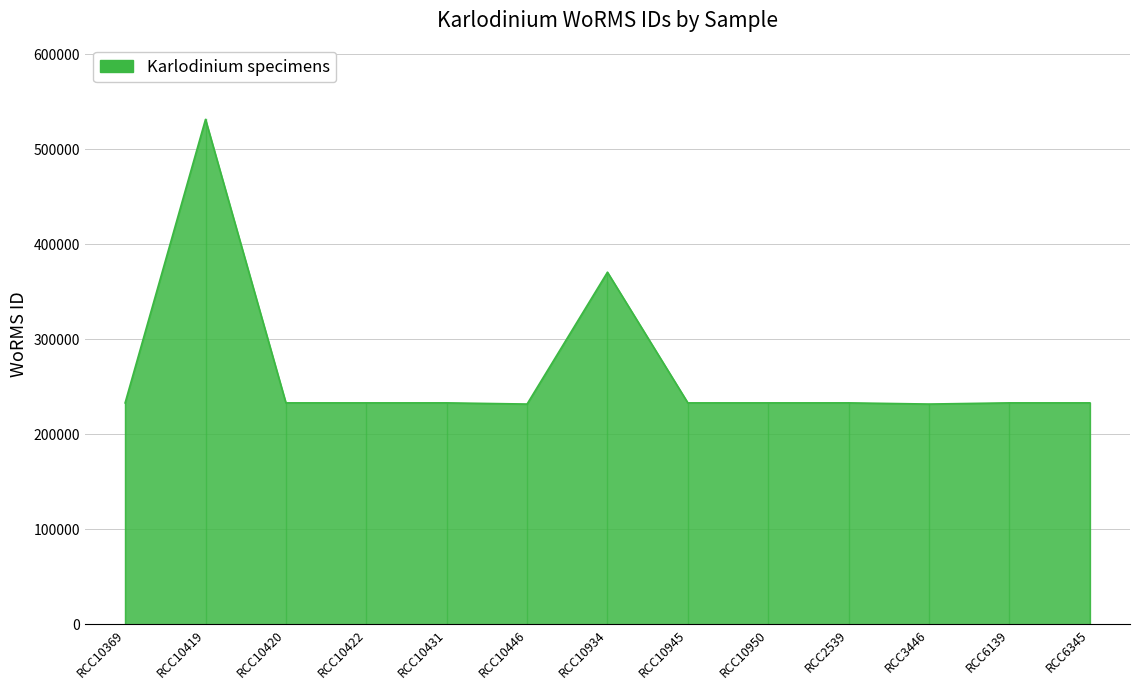

Approximately how many times larger is the value at RCC10431 compared to RCC10934?

0.6